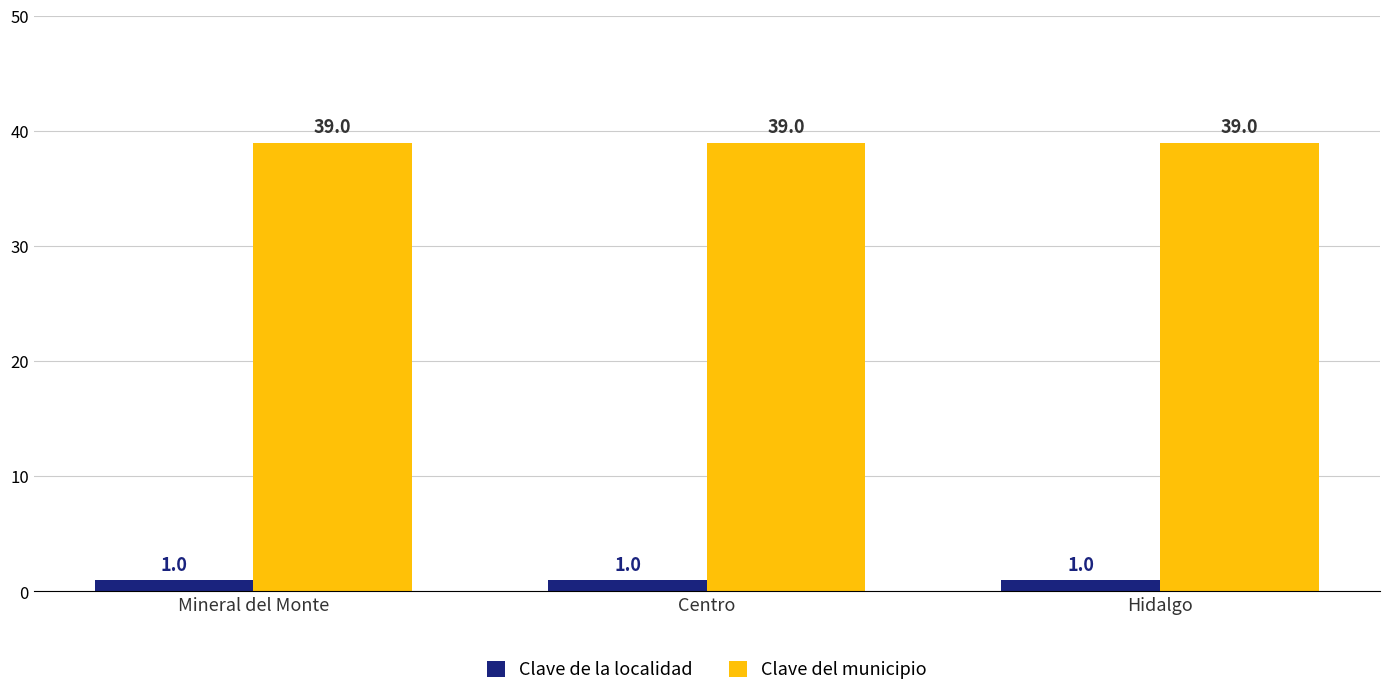

At how many categories does at least one series exceed 11?

3